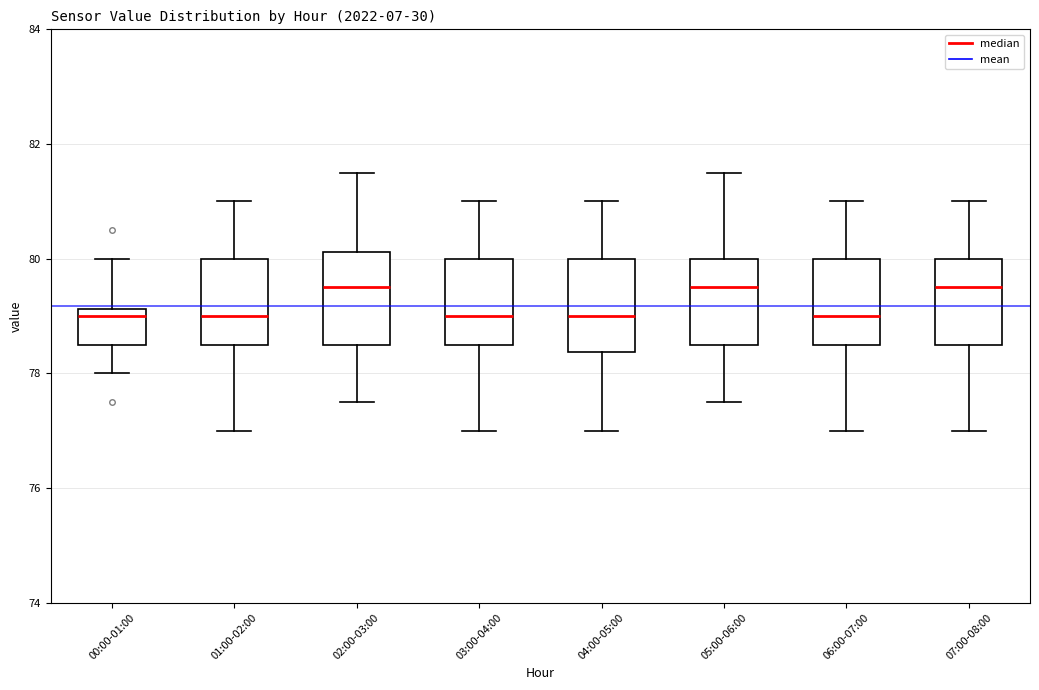

Reading left to right, transcribe this box plot: for each box, give where its median line is, the range the box spans, and where its two whiskers end, as read against the y-axis. The values are not printed on the chart, so give them approximately, as read against the axis.

00:00-01:00: median 79.0, box 78.6 to 79.2, whiskers 78.0 to 80.0
01:00-02:00: median 79.0, box 78.6 to 80.0, whiskers 77.0 to 81.0
02:00-03:00: median 79.6, box 78.6 to 80.2, whiskers 77.6 to 81.6
03:00-04:00: median 79.0, box 78.6 to 80.0, whiskers 77.0 to 81.0
04:00-05:00: median 79.0, box 78.4 to 80.0, whiskers 77.0 to 81.0
05:00-06:00: median 79.6, box 78.6 to 80.0, whiskers 77.6 to 81.6
06:00-07:00: median 79.0, box 78.6 to 80.0, whiskers 77.0 to 81.0
07:00-08:00: median 79.6, box 78.6 to 80.0, whiskers 77.0 to 81.0